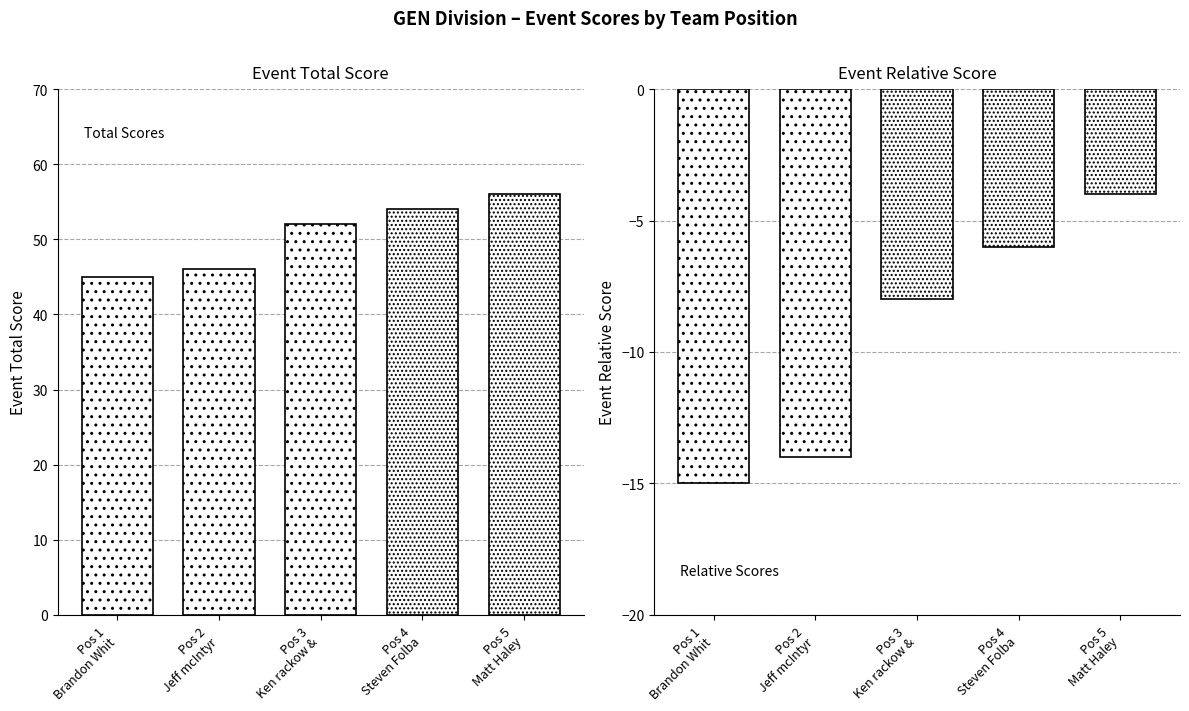

At which category is the sum across all series the highest?

Matt Haley